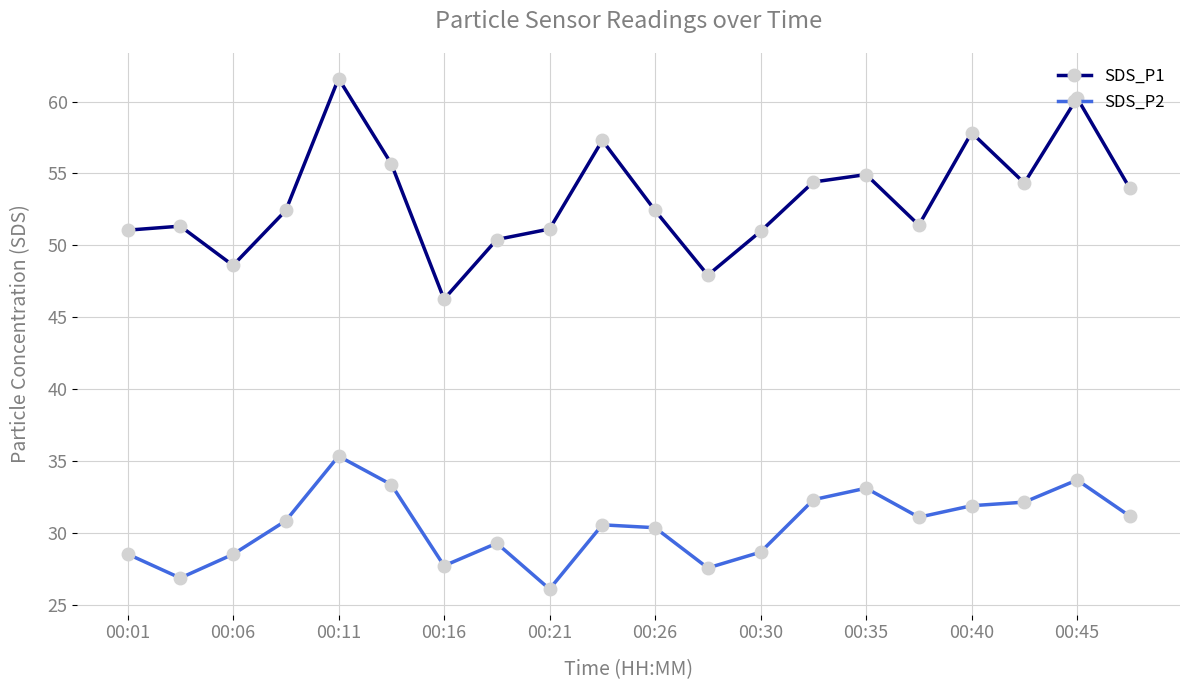

What is the value of the SDS_P2 point at the 18th from the left?

32.1